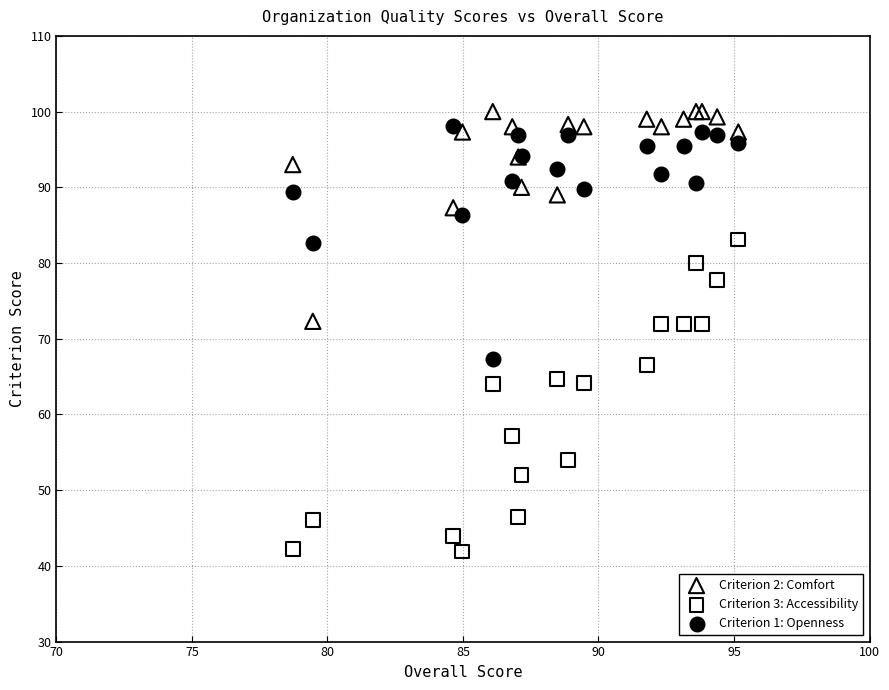

Which series has the widest spread of Y values?

Criterion 3: Accessibility